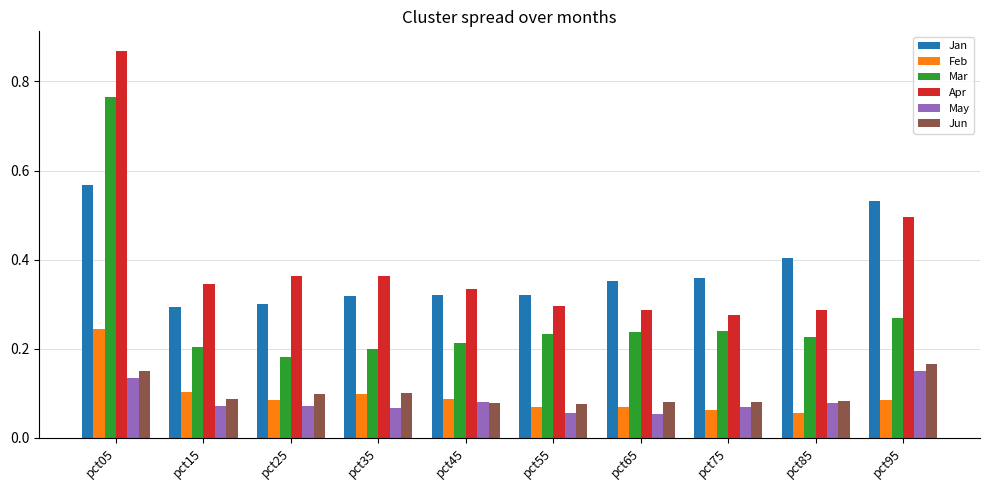

Rank the series by their maximum value, from highest to lowest.

Apr, Mar, Jan, Feb, Jun, May